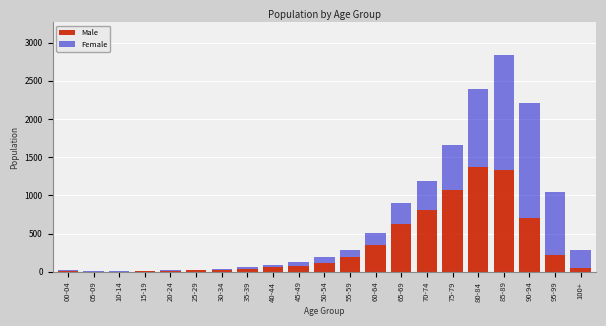

At which category is the sum across all series the highest?

85-89